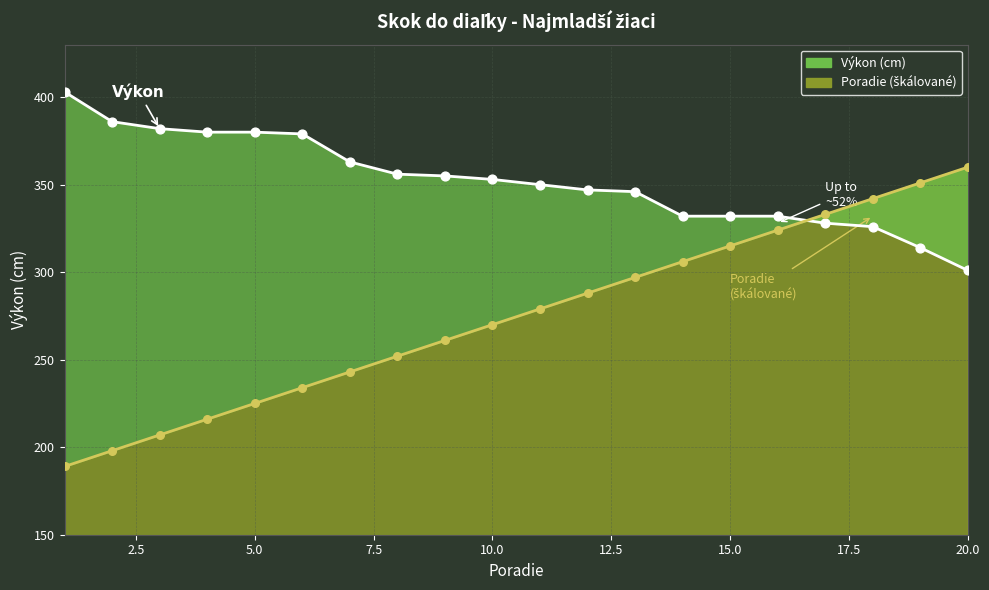

At how many categories does at least one series exceed 338?

16